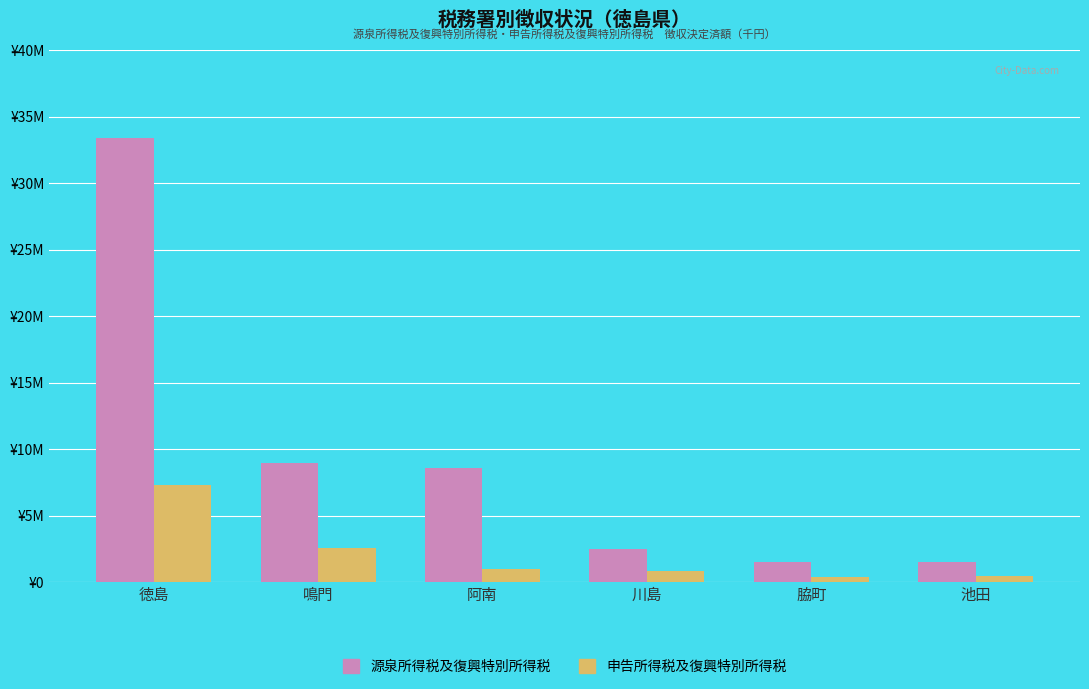

Rank the series at 池田 from highest to lowest value.

源泉所得税及復興特別所得税, 申告所得税及復興特別所得税